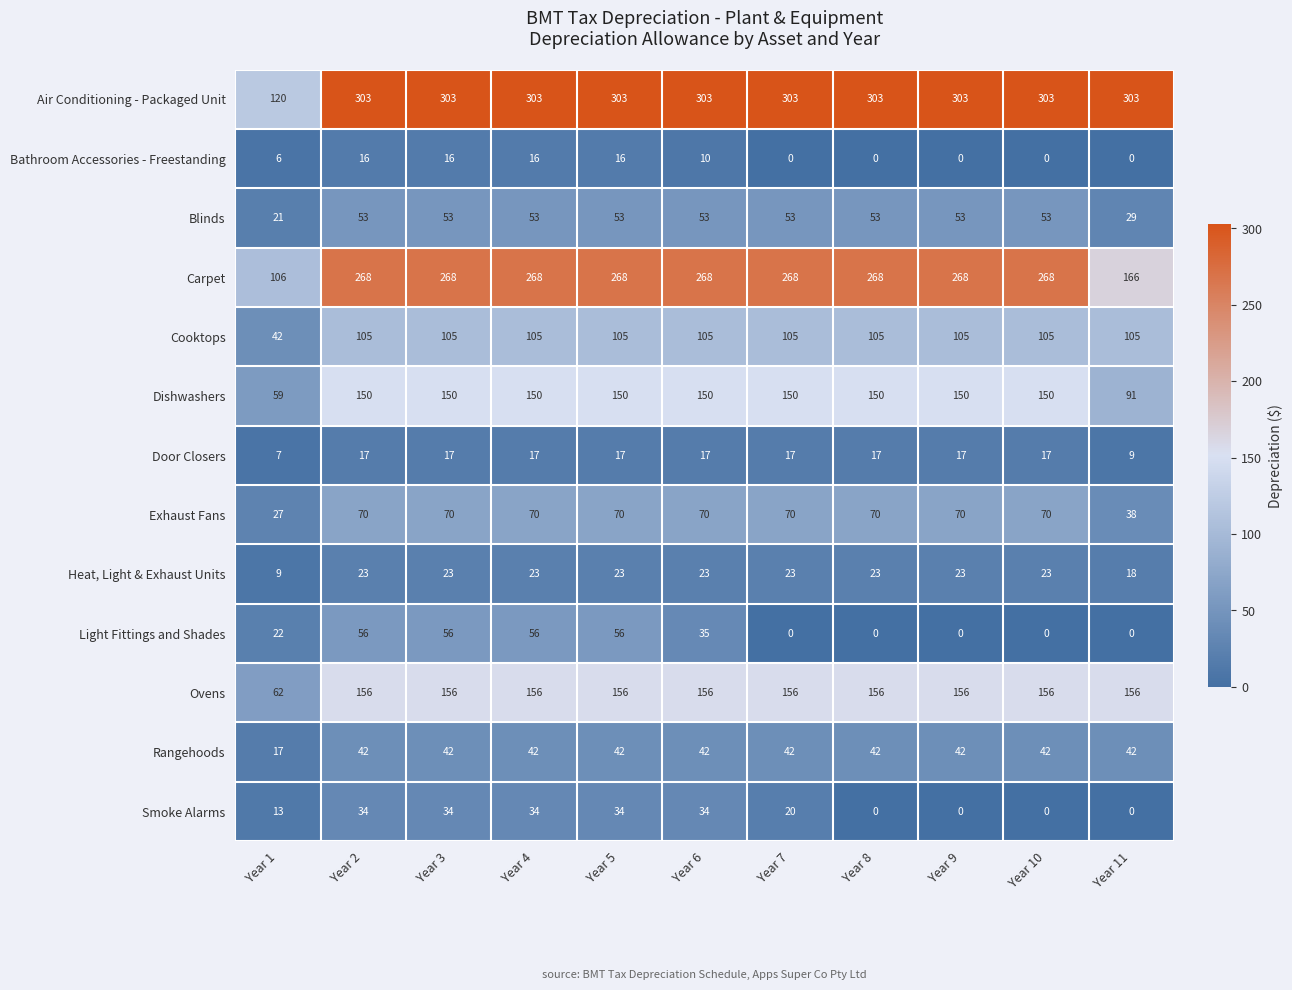

At how many categories does at least one series exceed 299?

10